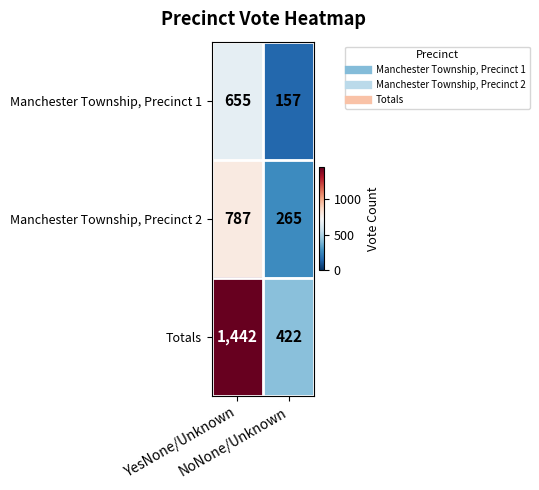

Which series has the largest range (max minus min)?

Totals